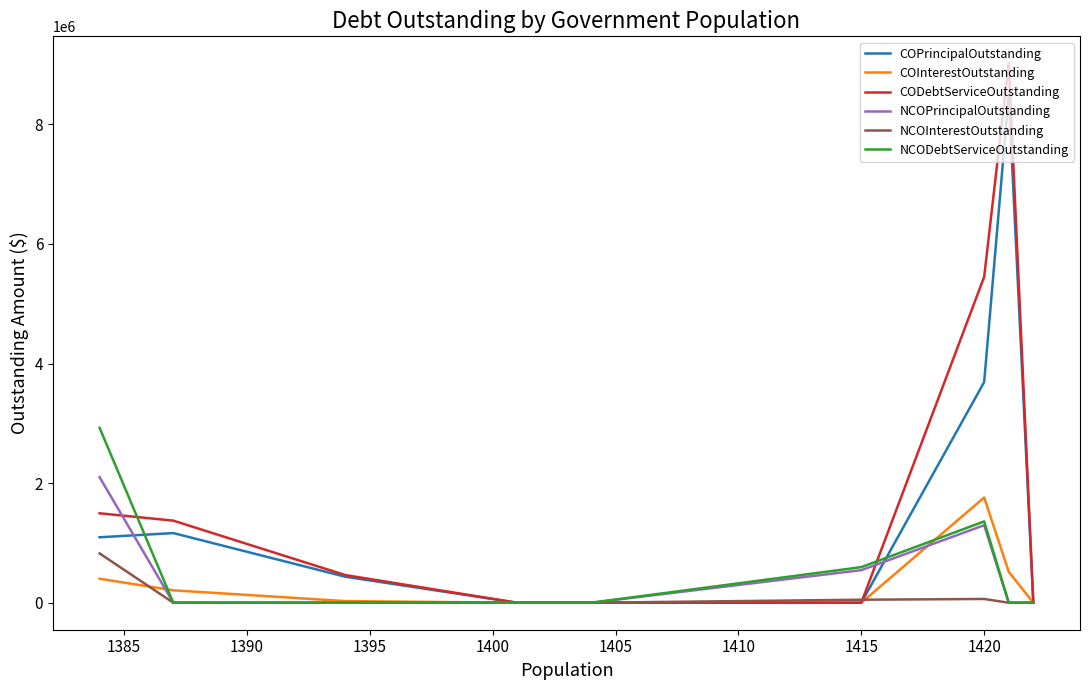

True or false: CODebtServiceOutstanding has more than 0 interior local peaks.

True